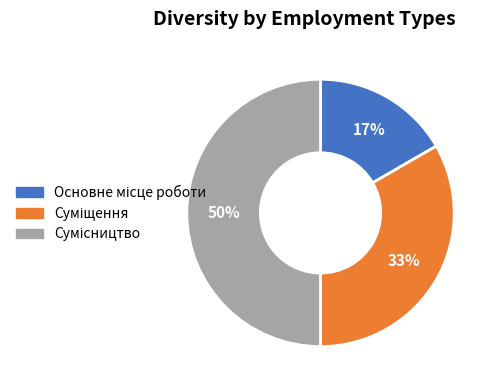

To the nearest percent, what is the average slice percentage?

33%